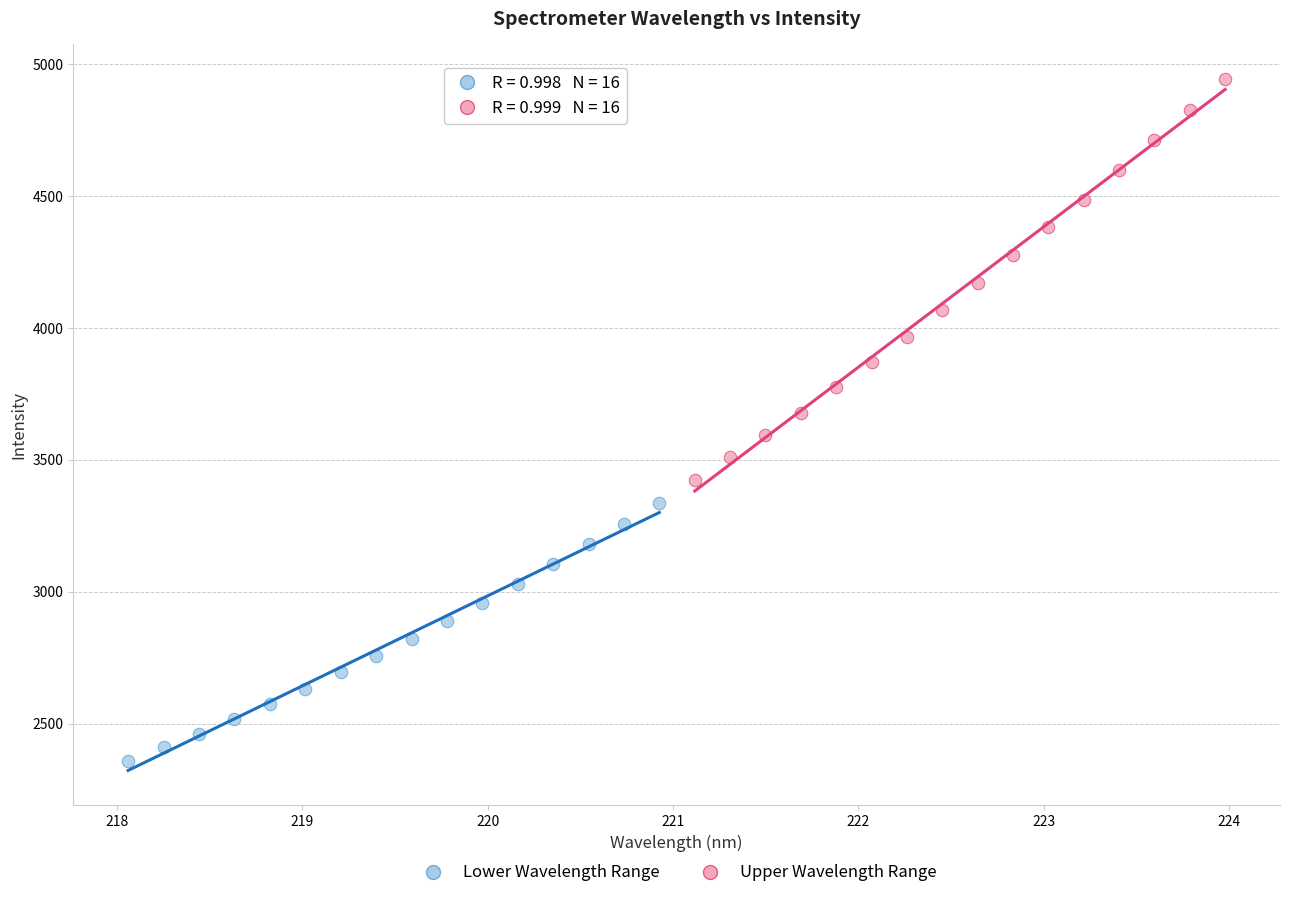

Which series has the widest spread of Y values?

Upper Wavelength Range